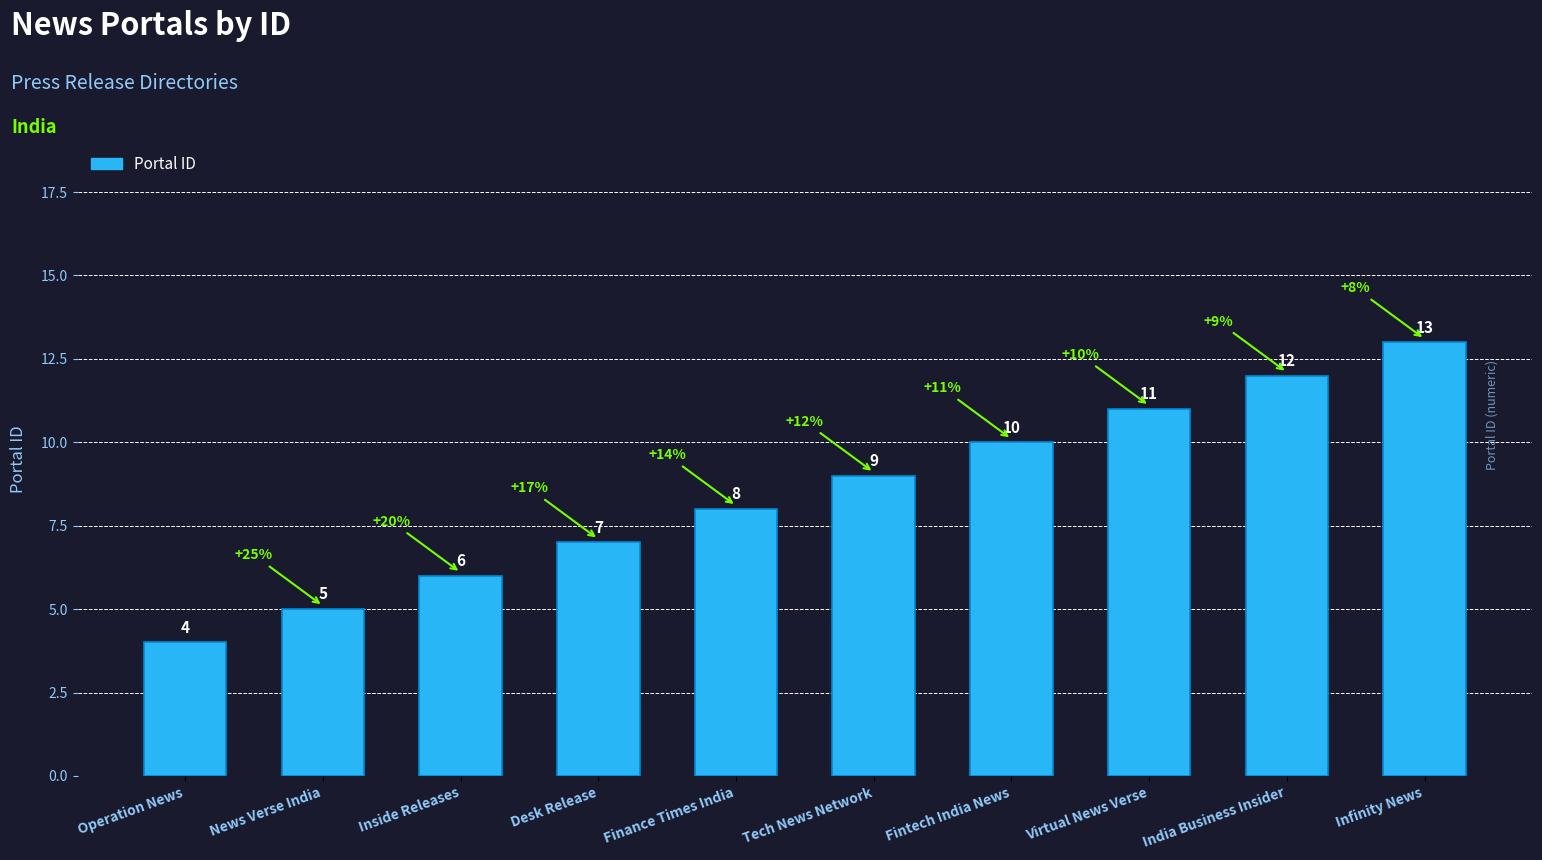

What is the label of the 2nd bar from the left?

News Verse India